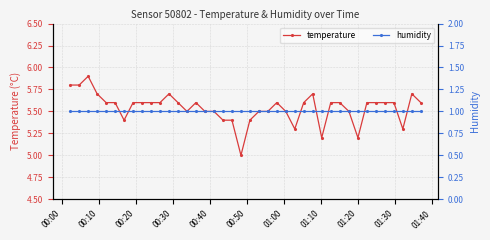

What is the lowest value of the temperature series?

5.0